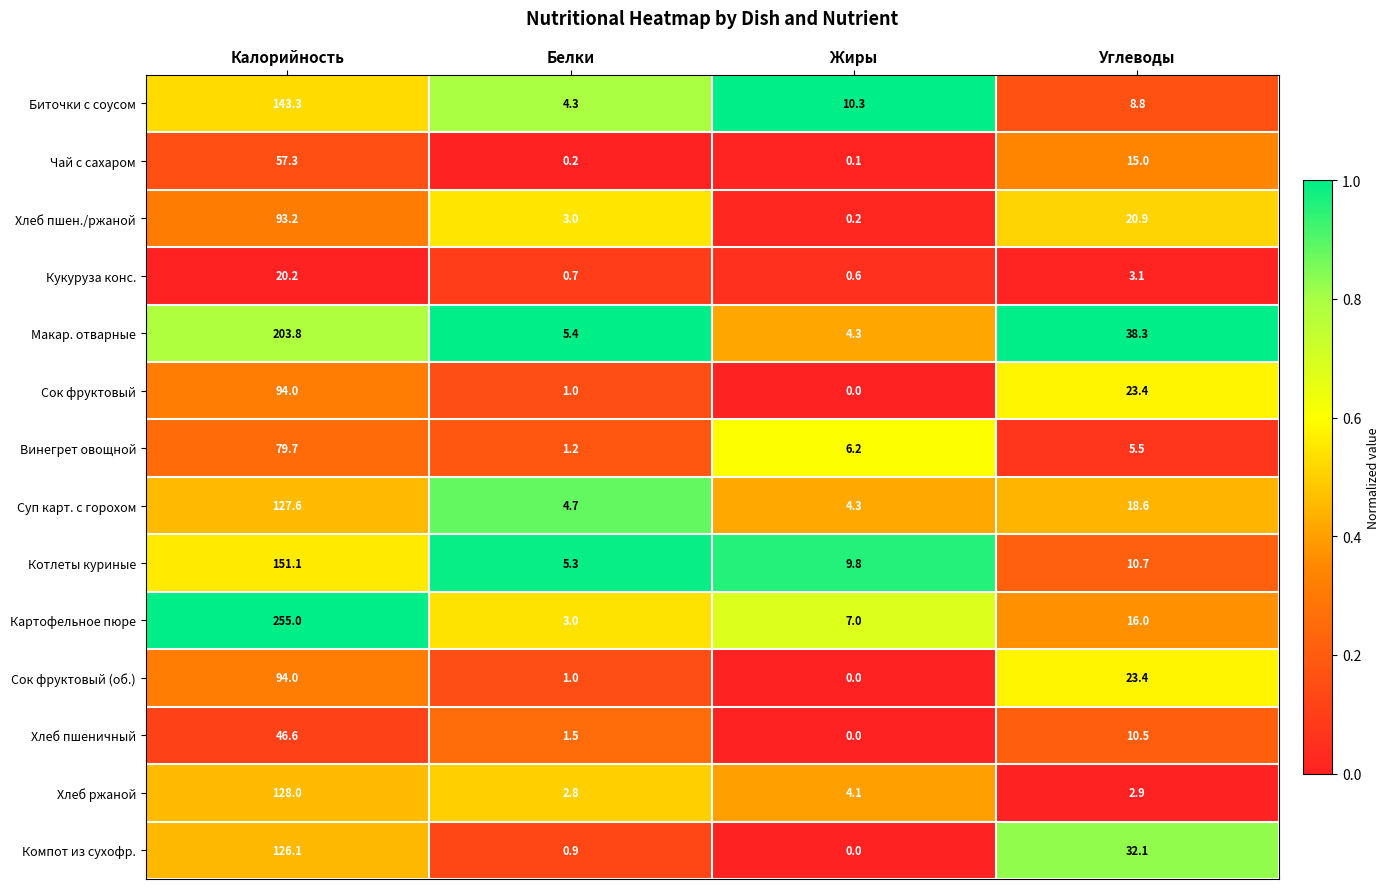

Between Калорийность and Белки, which series saw the biggest shift?

Картофельное пюре